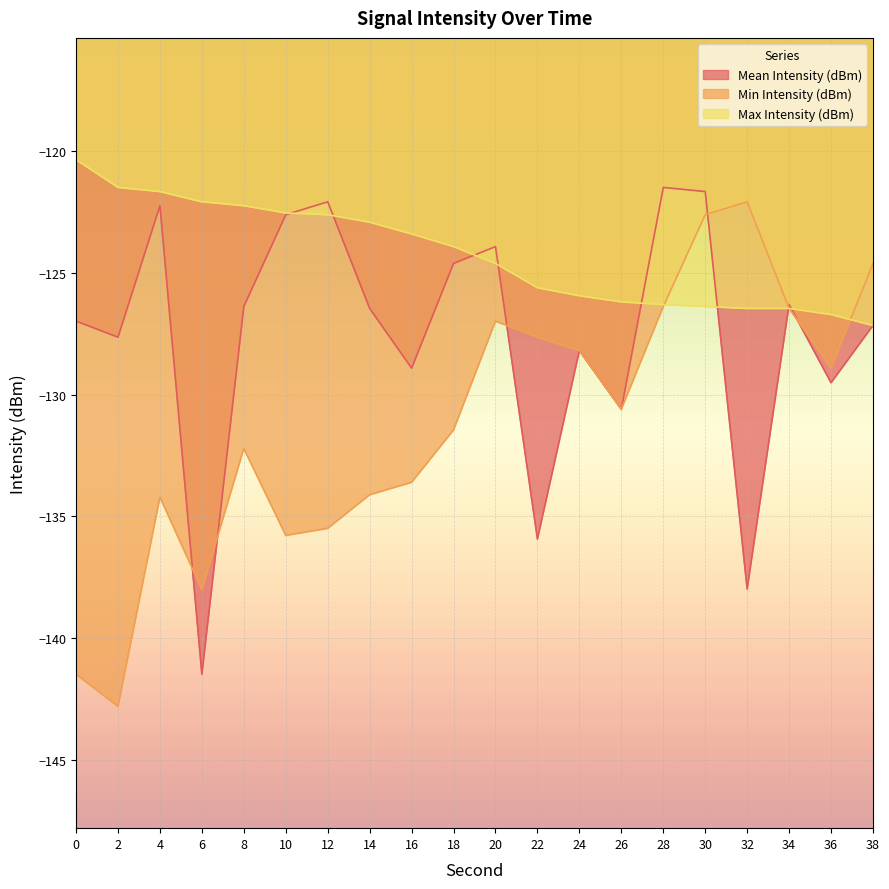

Does the chart display data point markers on the line(s)?

No